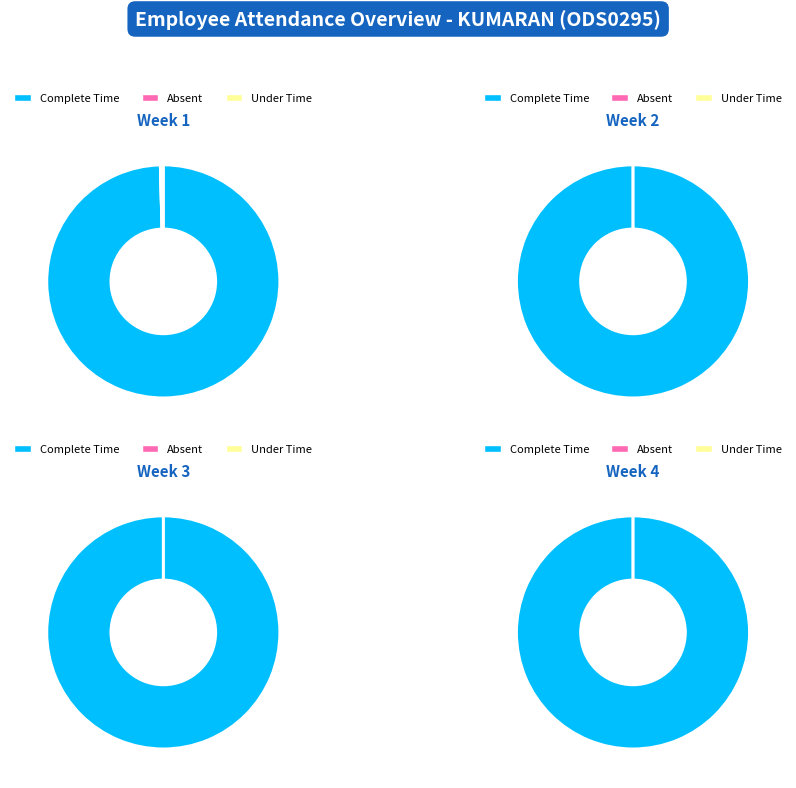

The 4 slice represents 1% of the pie. True or false?

False